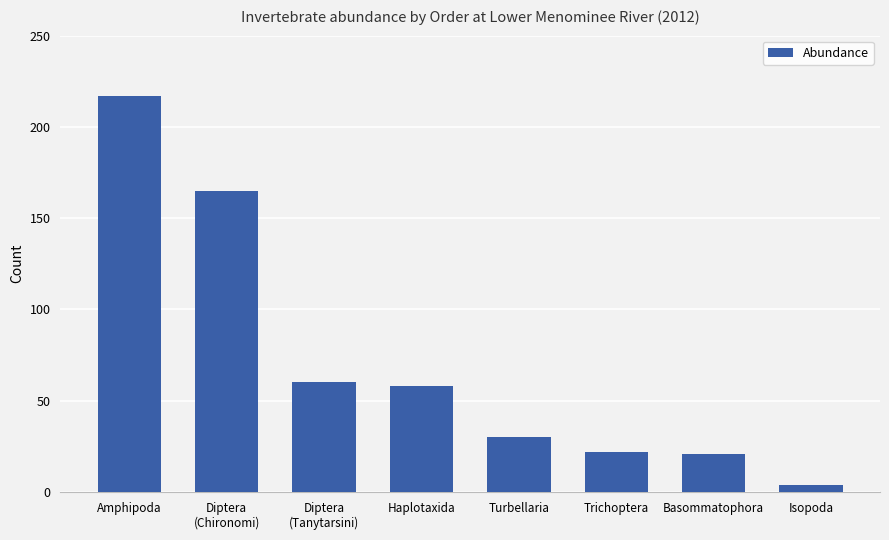

What is the label of the 7th bar from the left?

Basommatophora